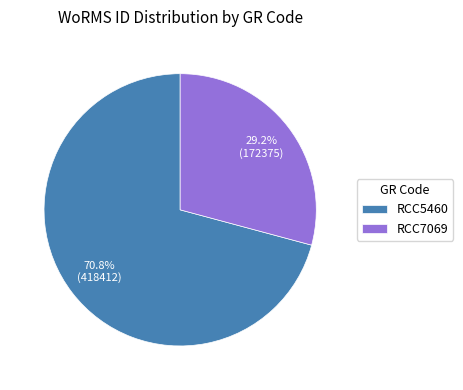

The RCC5460 slice represents 71% of the pie. True or false?

True